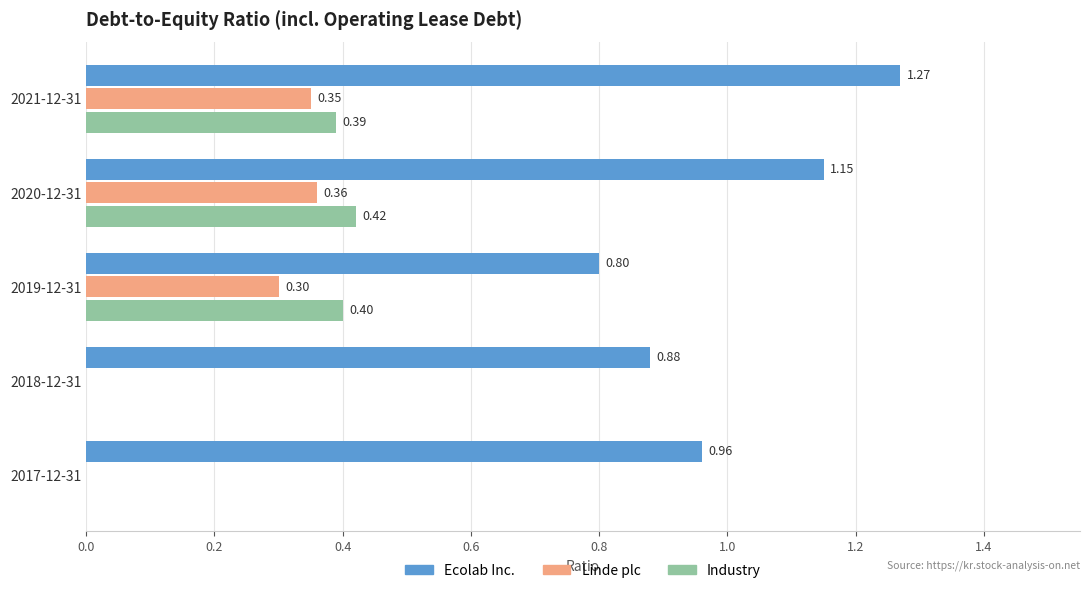

What is the sum of all Ecolab Inc. values?

5.1